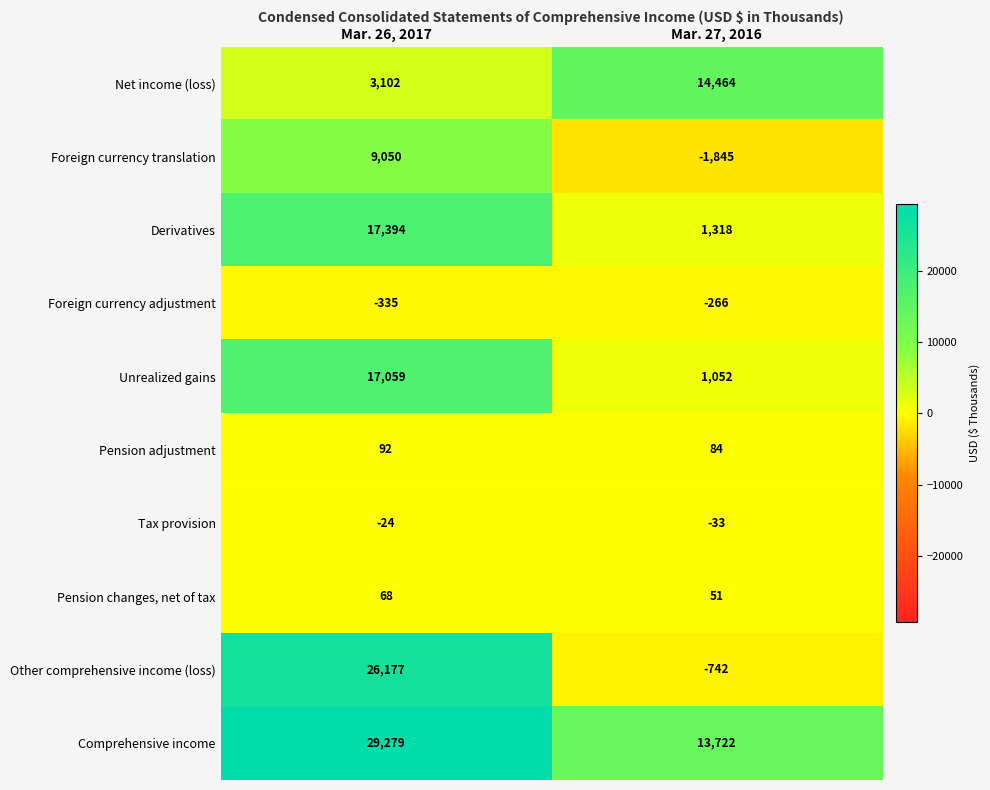

Which category has the highest value across all series?

Mar. 26, 2017